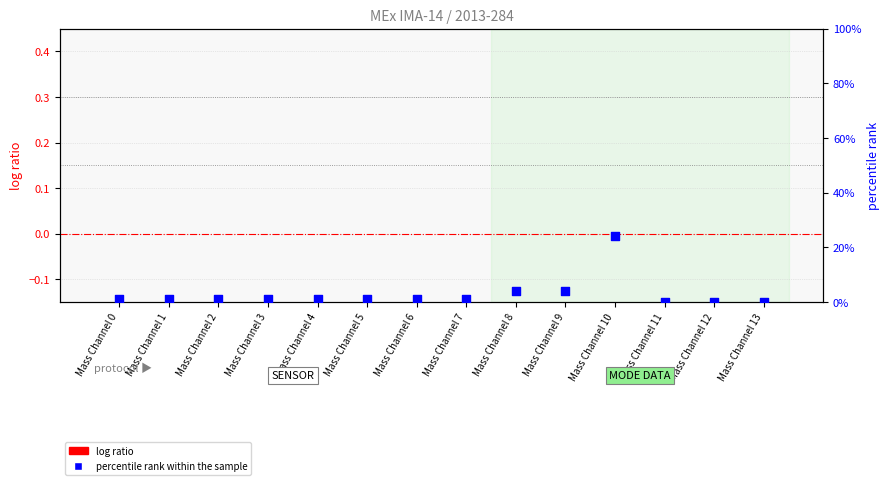

At how many categories does at least one series exceed 4?

1